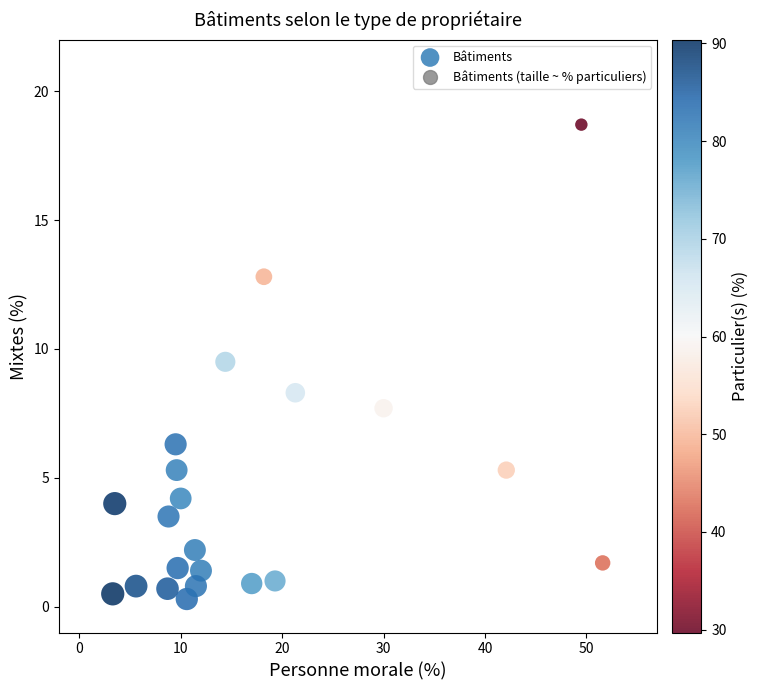

What is the range of Y values (max minus min)?

18.4